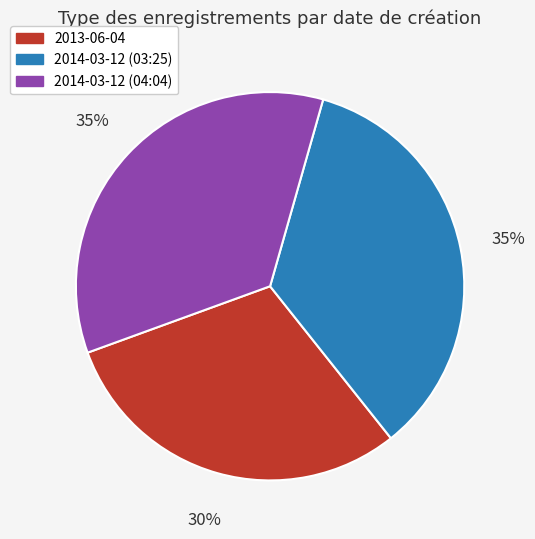

To the nearest percent, what percentage of the pie is 2014-03-12 (04:04)?

35%